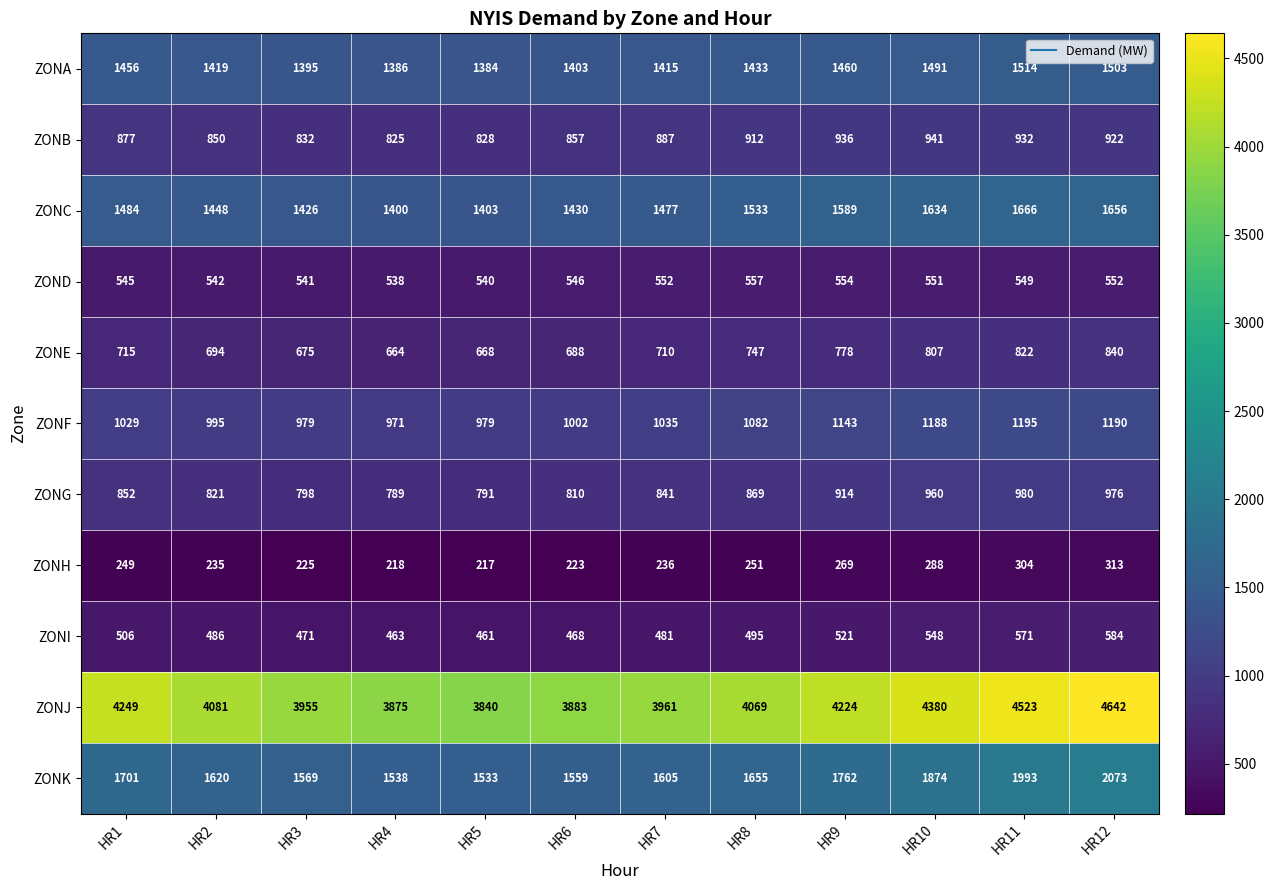

What is the sum of the ZOND values at HR10 and HR12?

1103